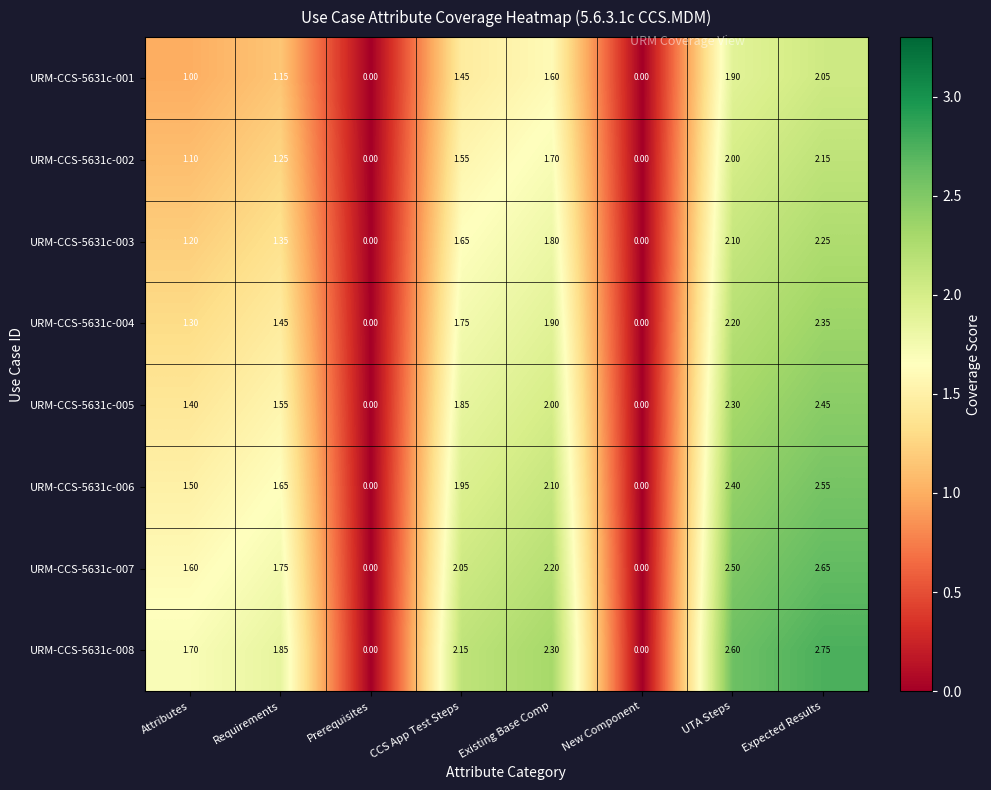

Is the value of URM-CCS-5631c-007 at Expected Results greater than the value of URM-CCS-5631c-005 at New Component?

Yes